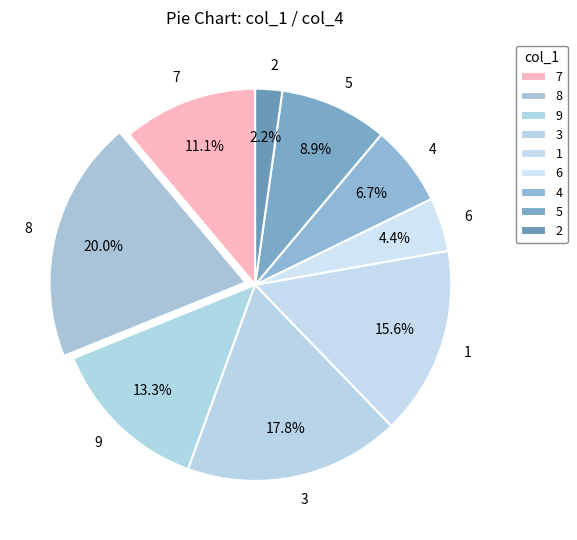

Is there any slice that represents more than half of the pie?

No